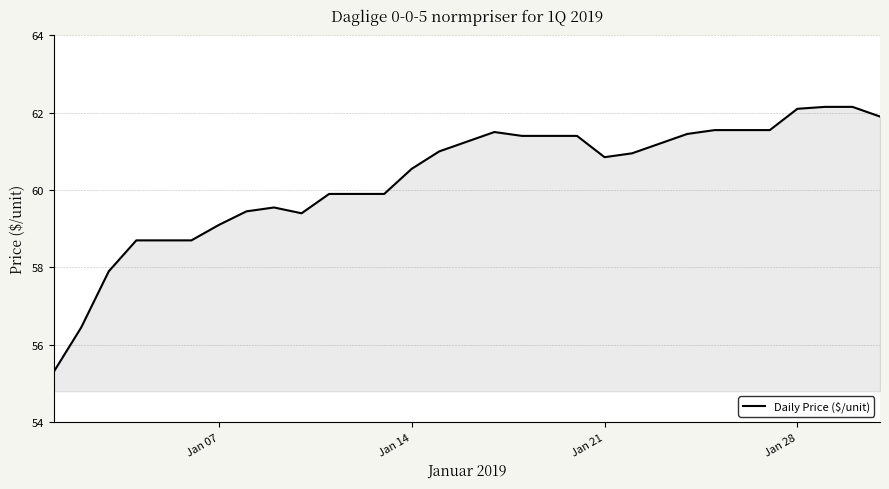

What is the minimum value shown in the chart?

55.3